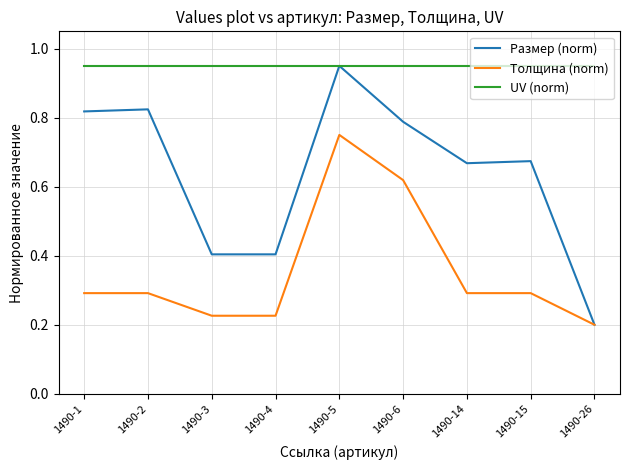

List the series in order of their overall mean, highest first.

UV (norm), Размер (norm), Толщина (norm)